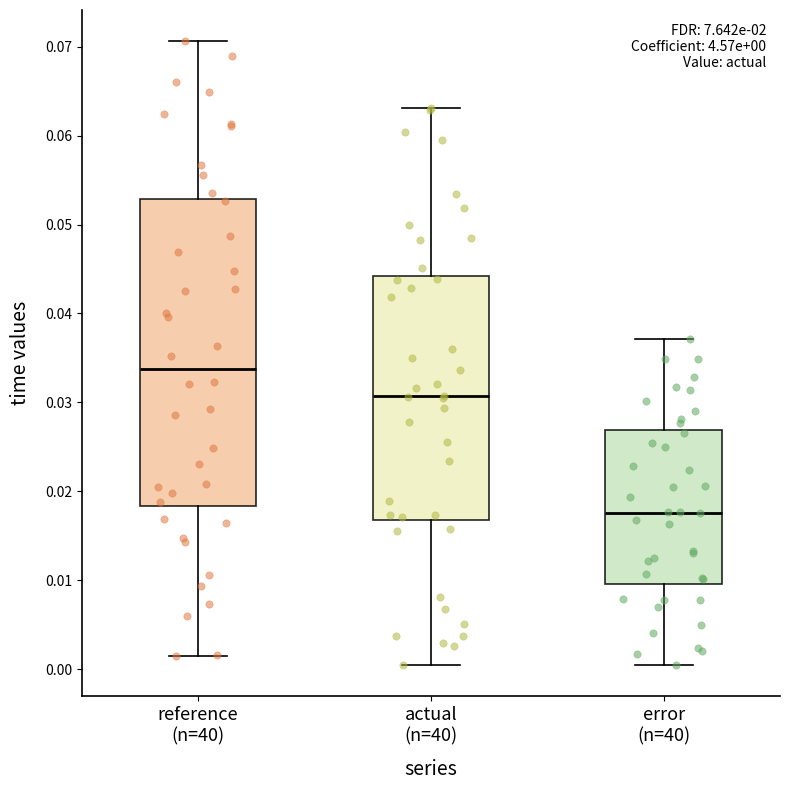

Which box is the tallest, from its lower edge to its upper edge?

reference (n=40)